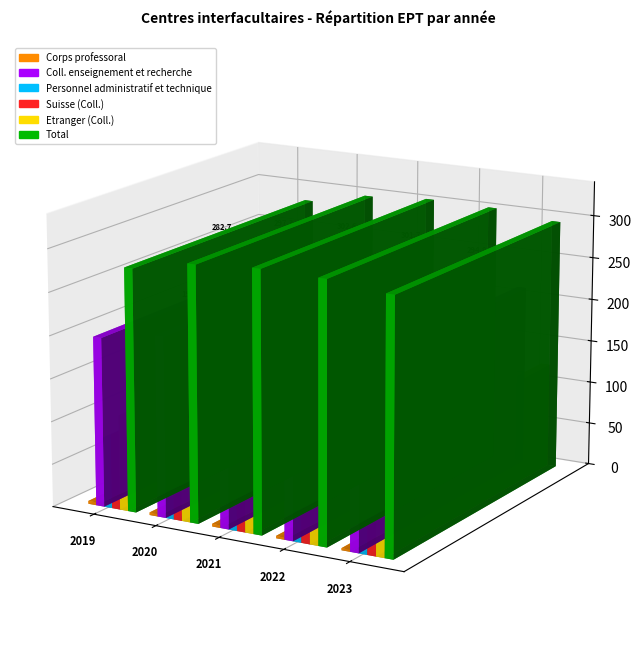

What is the difference between the Personnel administratif et technique values at 2020 and 2022?

0.5